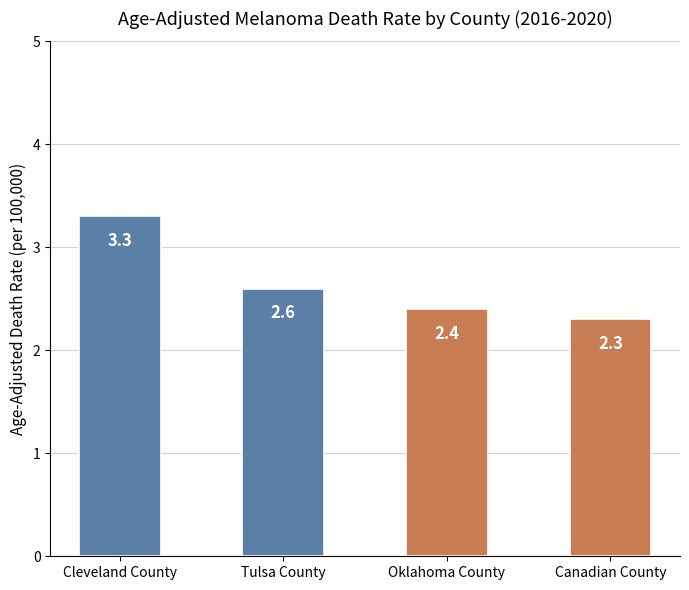

List the labels in order of value, largest first.

Cleveland County, Tulsa County, Oklahoma County, Canadian County